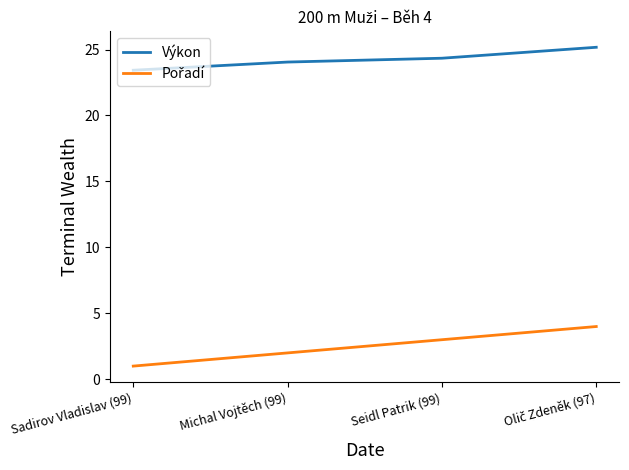

How many series are shown in this chart?

2